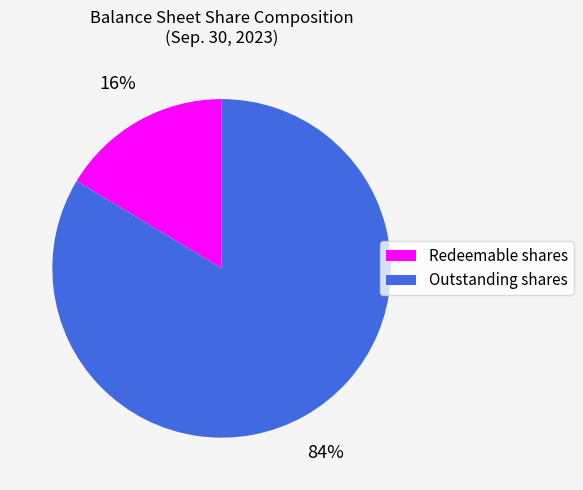

Combined, do Redeemable shares and Outstanding shares account for over 50%?

Yes